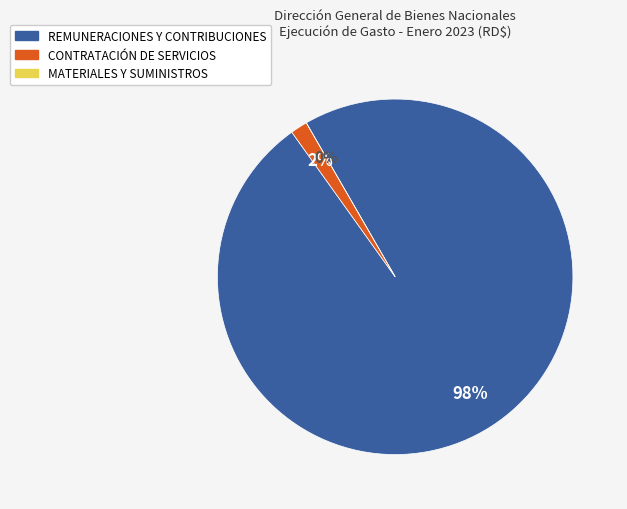

True or false: MATERIALES Y SUMINISTROS accounts for 0% of the total.

True